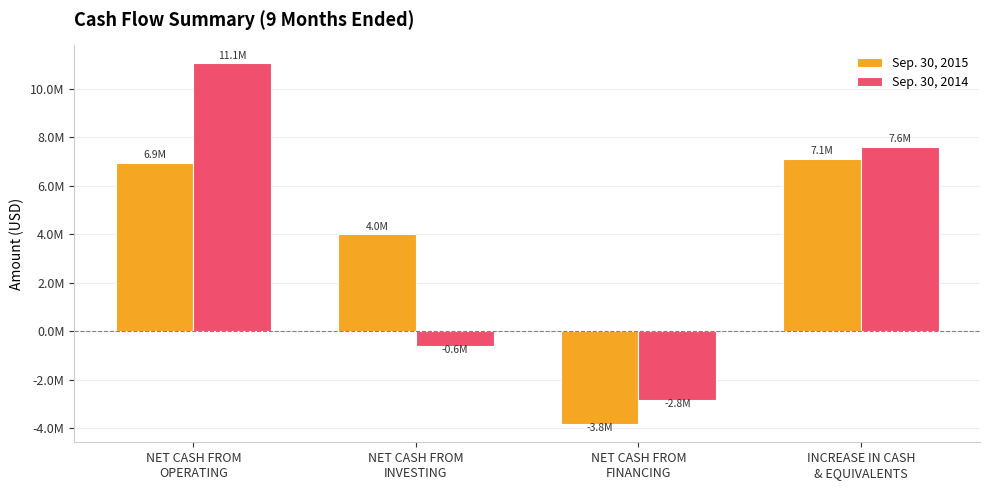

At which category is the sum across all series the highest?

NET CASH FROM
OPERATING